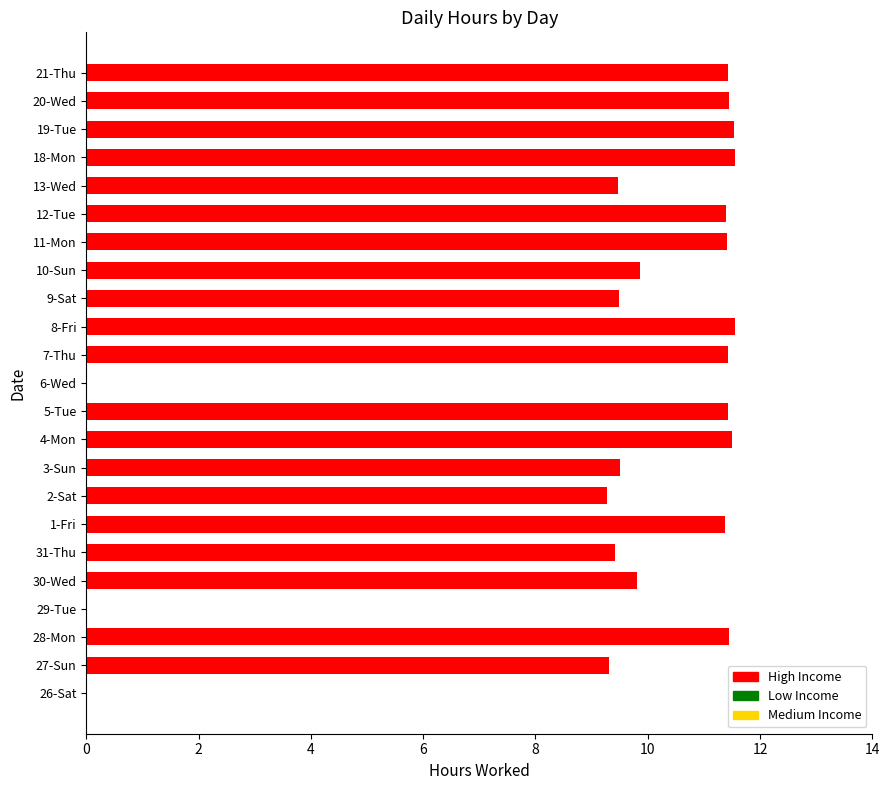

The value at 13-Wed is 9.5. True or false?

True